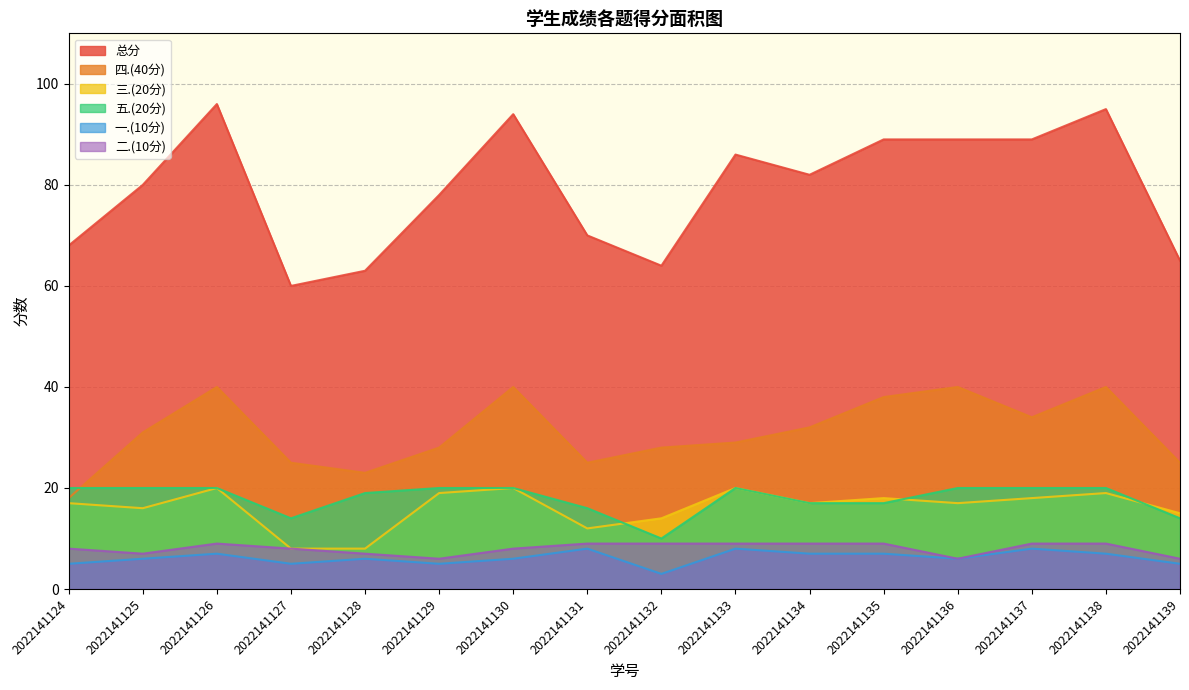

Reading left to right, what are all the values shown in this chart?

总分: 2022141124=68	2022141125=80	2022141126=96	2022141127=60	2022141128=63	2022141129=78	2022141130=94	2022141131=70	2022141132=64	2022141133=86	2022141134=82	2022141135=89	2022141136=89	2022141137=89	2022141138=95	2022141139=65
四.(40分): 2022141124=18	2022141125=31	2022141126=40	2022141127=25	2022141128=23	2022141129=28	2022141130=40	2022141131=25	2022141132=28	2022141133=29	2022141134=32	2022141135=38	2022141136=40	2022141137=34	2022141138=40	2022141139=25
三.(20分): 2022141124=17	2022141125=16	2022141126=20	2022141127=8	2022141128=8	2022141129=19	2022141130=20	2022141131=12	2022141132=14	2022141133=20	2022141134=17	2022141135=18	2022141136=17	2022141137=18	2022141138=19	2022141139=15
五.(20分): 2022141124=20	2022141125=20	2022141126=20	2022141127=14	2022141128=19	2022141129=20	2022141130=20	2022141131=16	2022141132=10	2022141133=20	2022141134=17	2022141135=17	2022141136=20	2022141137=20	2022141138=20	2022141139=14
一.(10分): 2022141124=5	2022141125=6	2022141126=7	2022141127=5	2022141128=6	2022141129=5	2022141130=6	2022141131=8	2022141132=3	2022141133=8	2022141134=7	2022141135=7	2022141136=6	2022141137=8	2022141138=7	2022141139=5
二.(10分): 2022141124=8	2022141125=7	2022141126=9	2022141127=8	2022141128=7	2022141129=6	2022141130=8	2022141131=9	2022141132=9	2022141133=9	2022141134=9	2022141135=9	2022141136=6	2022141137=9	2022141138=9	2022141139=6